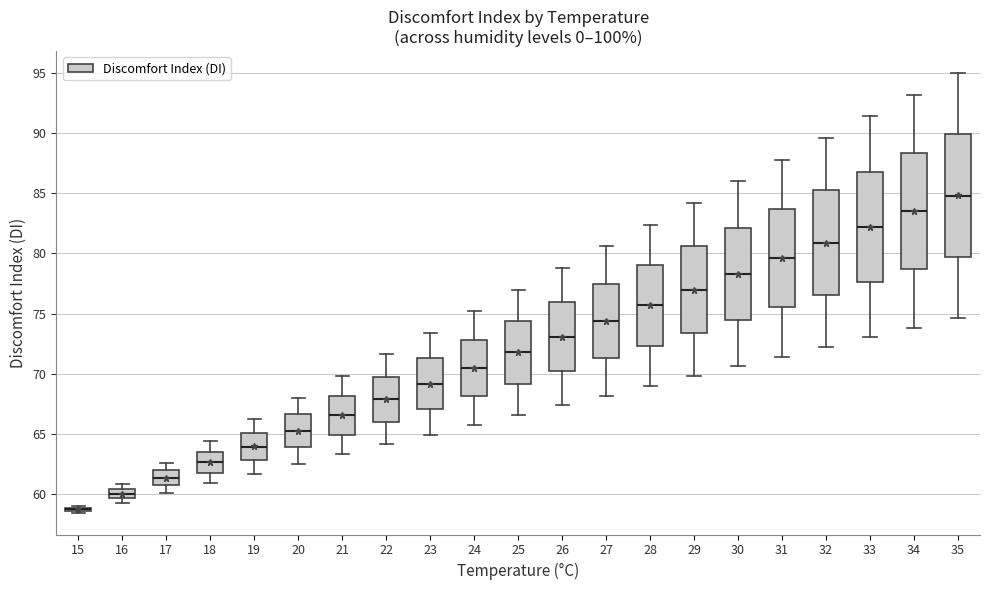

Where is the lower edge of the box at x = 27 on the y-axis? The values are not printed on the chart, so give them approximately, as read against the axis.

71.5